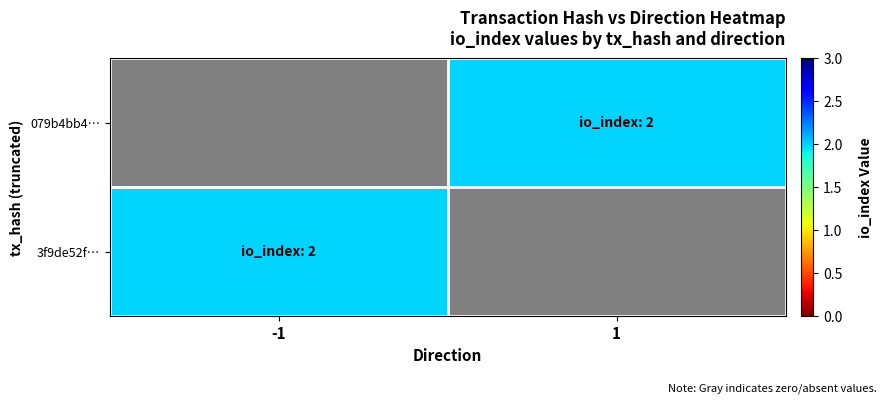

Is it true that 079b4bb4… equals 2.7 at 1?

False